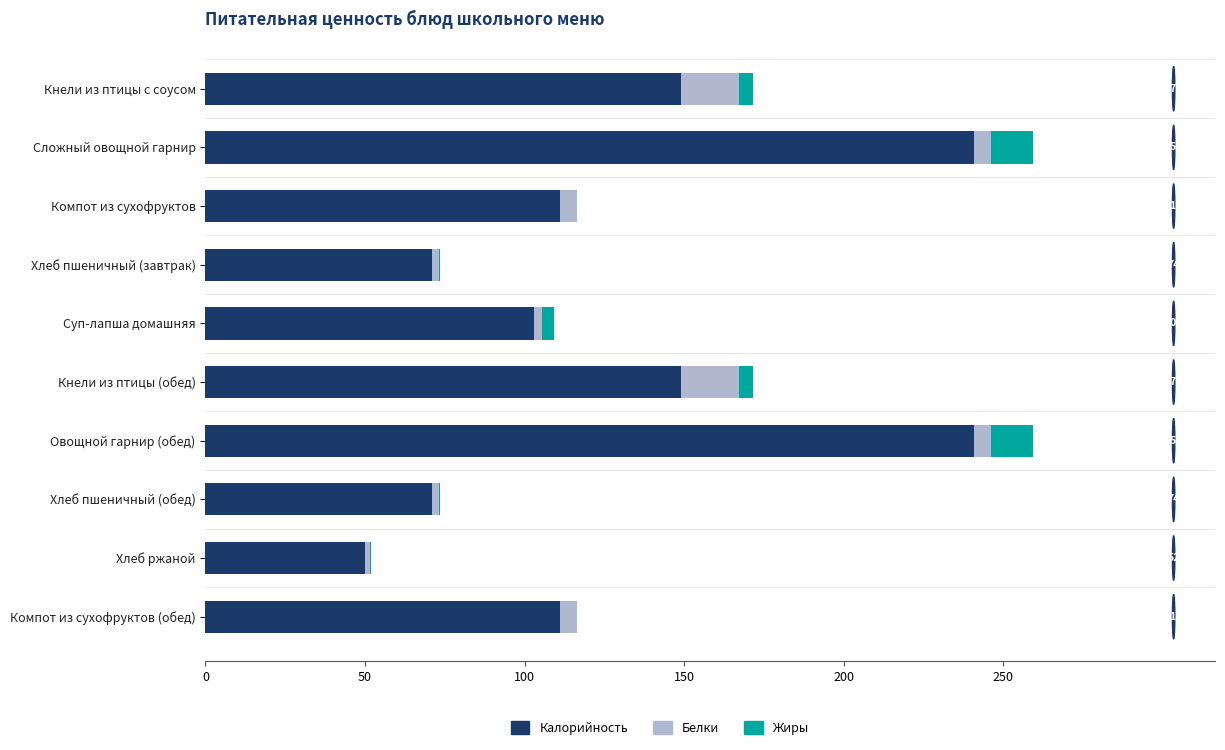

What is the highest value of the Калорийность series?

241.0